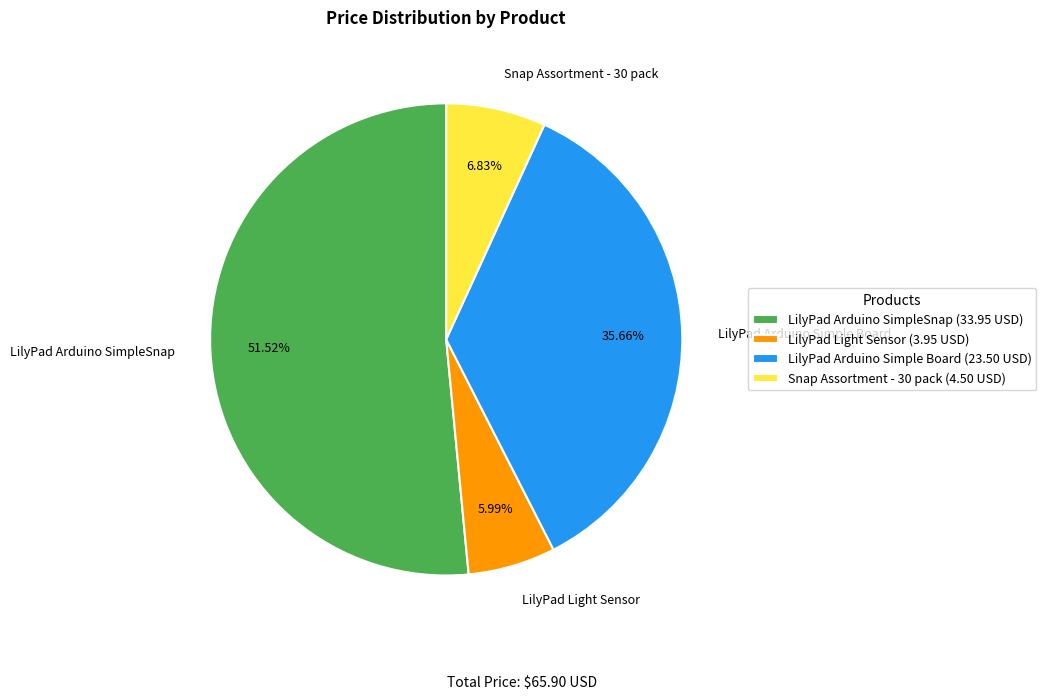

True or false: Snap Assortment - 30 pack accounts for 7% of the total.

True